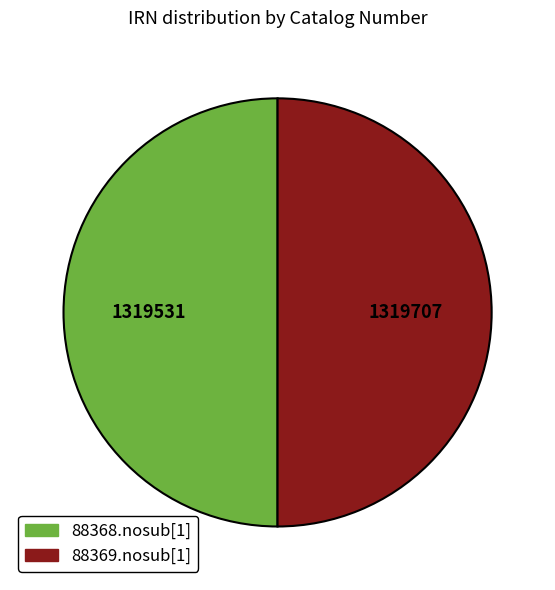

Is it true that 88369.nosub[1] is 39% of the pie?

False